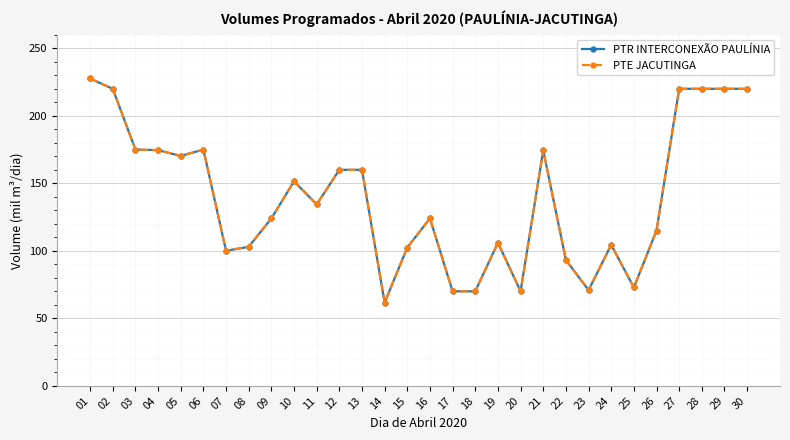

True or false: PTR INTERCONEXÃO PAULÍNIA and PTE JACUTINGA intersect in this chart.

False